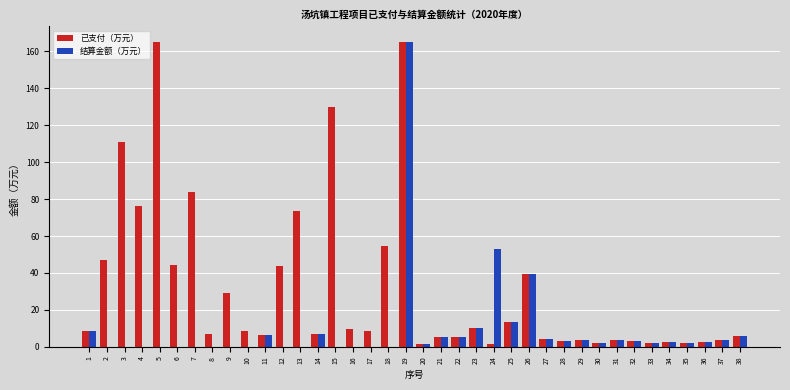

What is the total value across all series at 13?

73.5